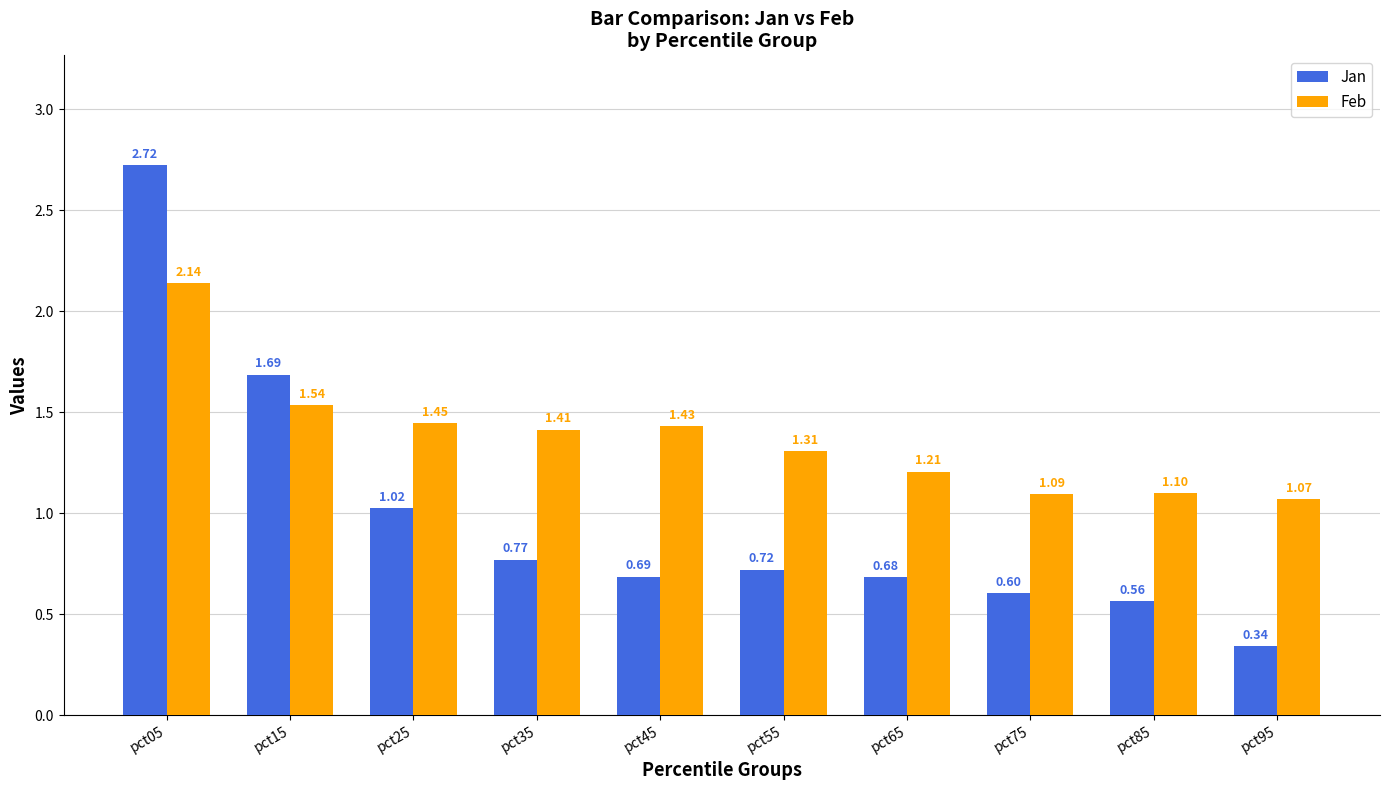

What is the difference between the maximum and minimum values in the Feb series?

1.1